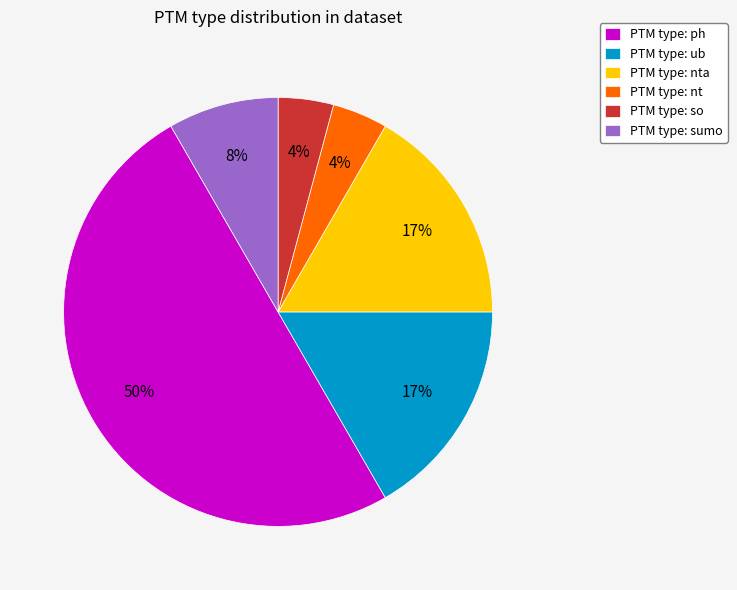

Does PTM type: nta account for over 50% of the chart?

No